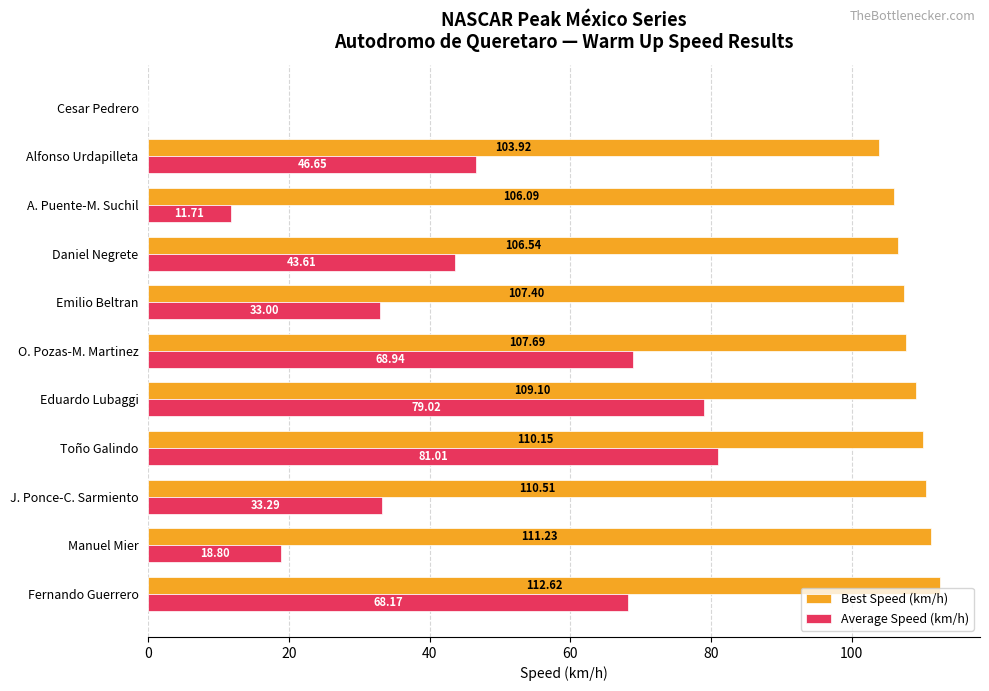

Where is Best Speed (km/h) nearest to the value 56?

Alfonso Urdapilleta